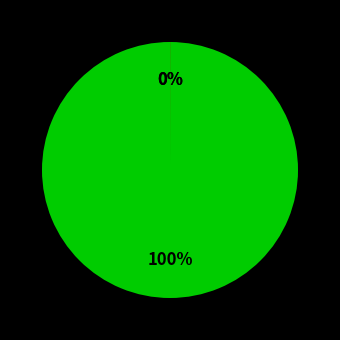

To the nearest percent, what is the difference between the largest and smallest slice percentages?

100%